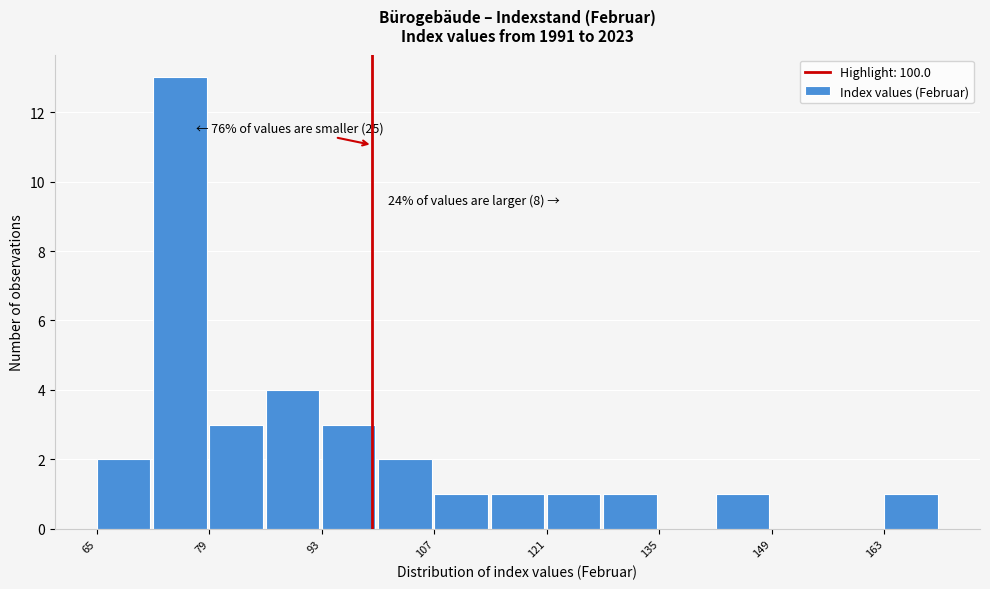

Around what value on the x-axis is the tallest bar? Give the approximate position of its centre, as read against the axis.

76